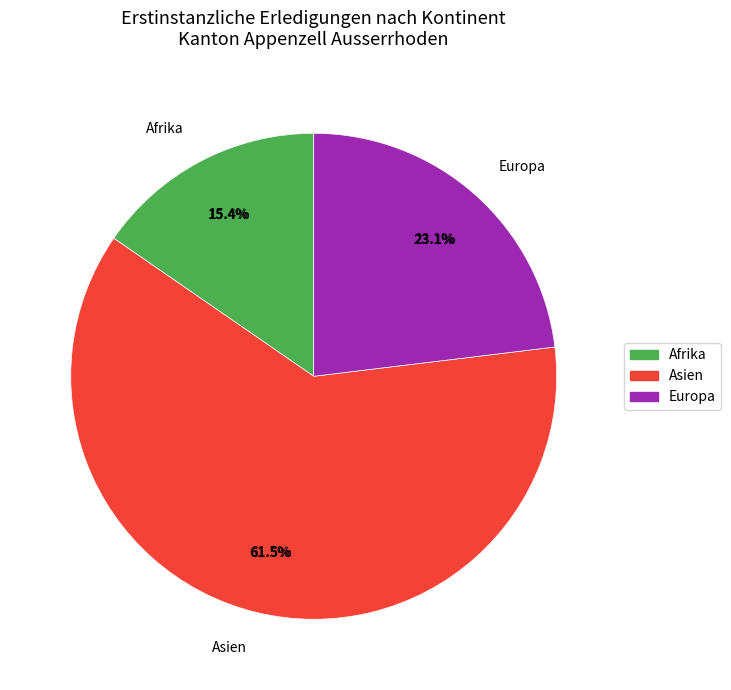

Is it true that Asien is 27% of the pie?

False